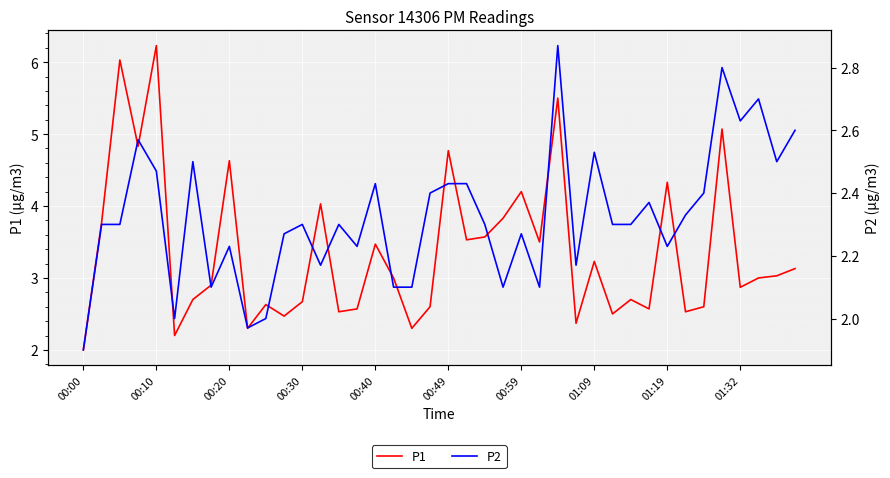

What is the spread (max minus min) of values at 00:00?

0.1